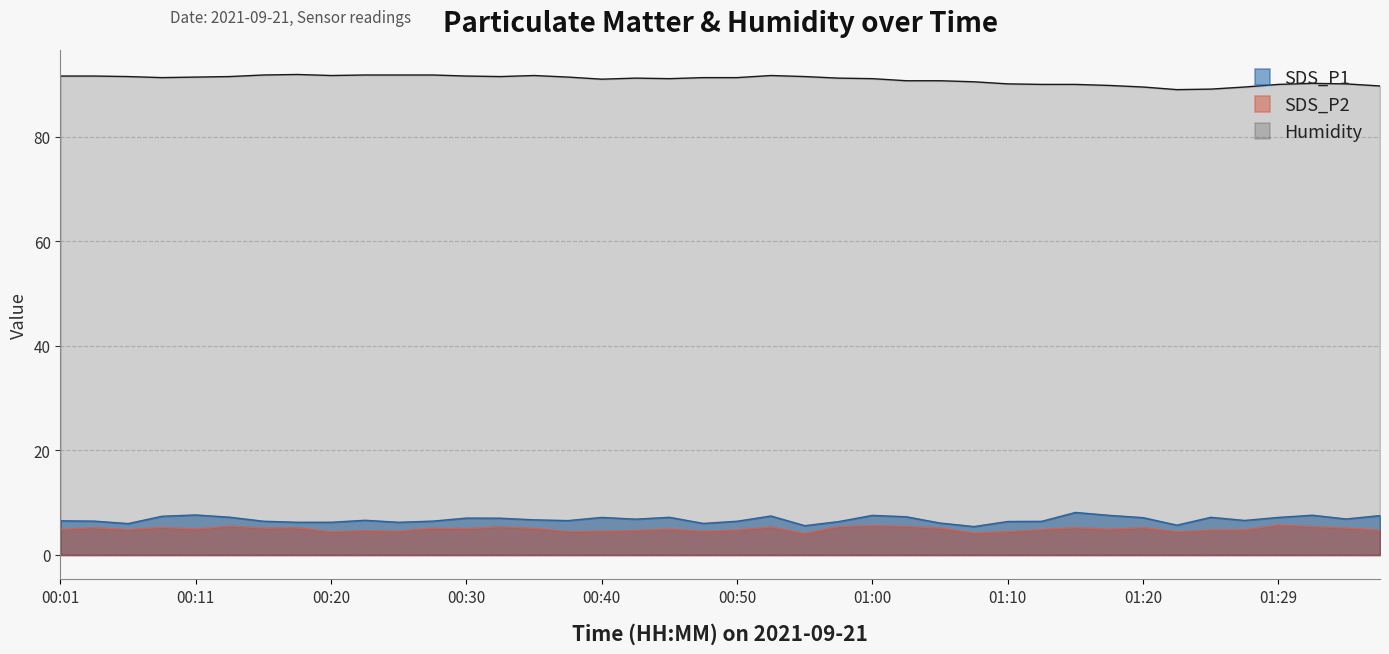

Reading left to right, extract all data points from this chart.

SDS_P1: 6.5	6.5	6.0	7.4	7.7	7.2	6.5	6.2	6.2	6.6	6.2	6.5	7.0	7.0	6.7	6.6	7.2	6.8	7.2	6.0	6.5	7.5	5.6	6.4	7.6	7.3	6.1	5.4	6.4	6.4	8.1	7.6	7.1	5.7	7.2	6.6	7.2	7.6	6.9	7.5
SDS_P2: 4.8	5.2	4.8	5.3	5.0	5.5	5.2	5.2	4.5	4.7	4.5	5.1	5.0	5.4	5.1	4.5	4.5	4.7	5.0	4.6	4.8	5.3	4.1	5.4	5.6	5.5	5.2	4.2	4.5	4.8	5.2	4.9	5.2	4.5	4.8	4.8	5.8	5.4	5.2	4.7
Humidity: 91.6	91.6	91.5	91.3	91.4	91.5	91.8	91.9	91.7	91.8	91.8	91.8	91.6	91.5	91.7	91.4	91.0	91.2	91.1	91.3	91.3	91.7	91.5	91.2	91.1	90.7	90.7	90.5	90.1	90.0	90.0	89.8	89.5	89.0	89.1	89.5	90.0	90.2	90.1	89.7